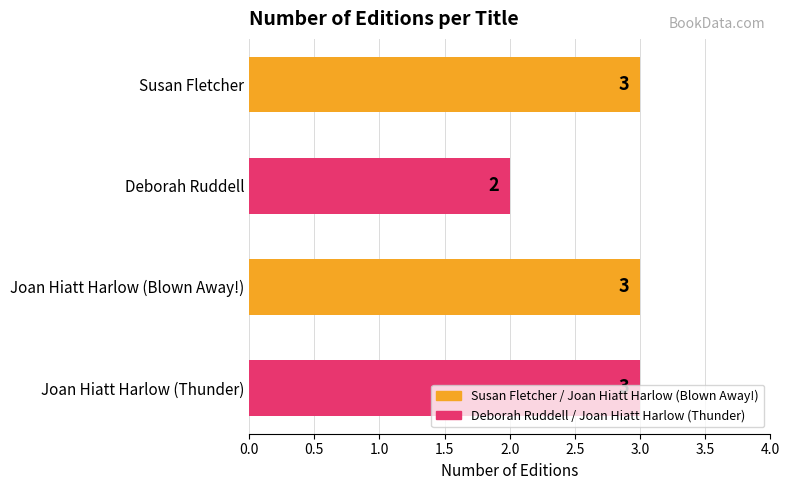

What is the greatest value displayed?

3